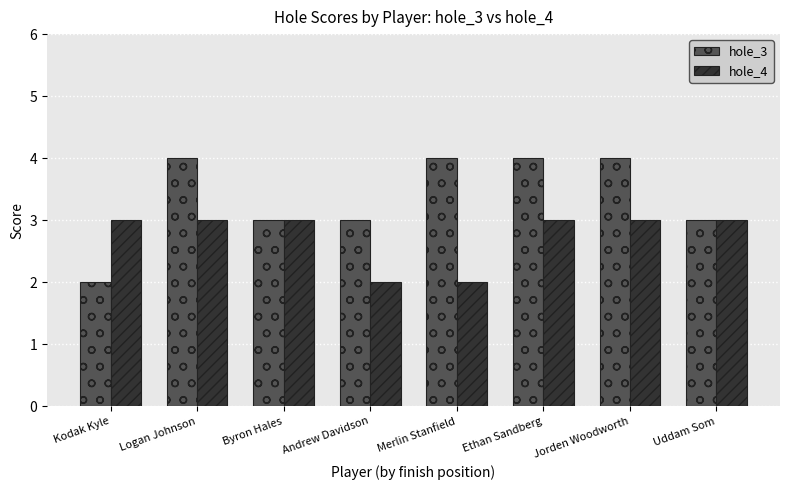

Reading left to right, extract all data points from this chart.

hole_3: Kodak Kyle=2	Logan Johnson=4	Byron Hales=3	Andrew Davidson=3	Merlin Stanfield=4	Ethan Sandberg=4	Jorden Woodworth=4	Uddam Som=3
hole_4: Kodak Kyle=3	Logan Johnson=3	Byron Hales=3	Andrew Davidson=2	Merlin Stanfield=2	Ethan Sandberg=3	Jorden Woodworth=3	Uddam Som=3